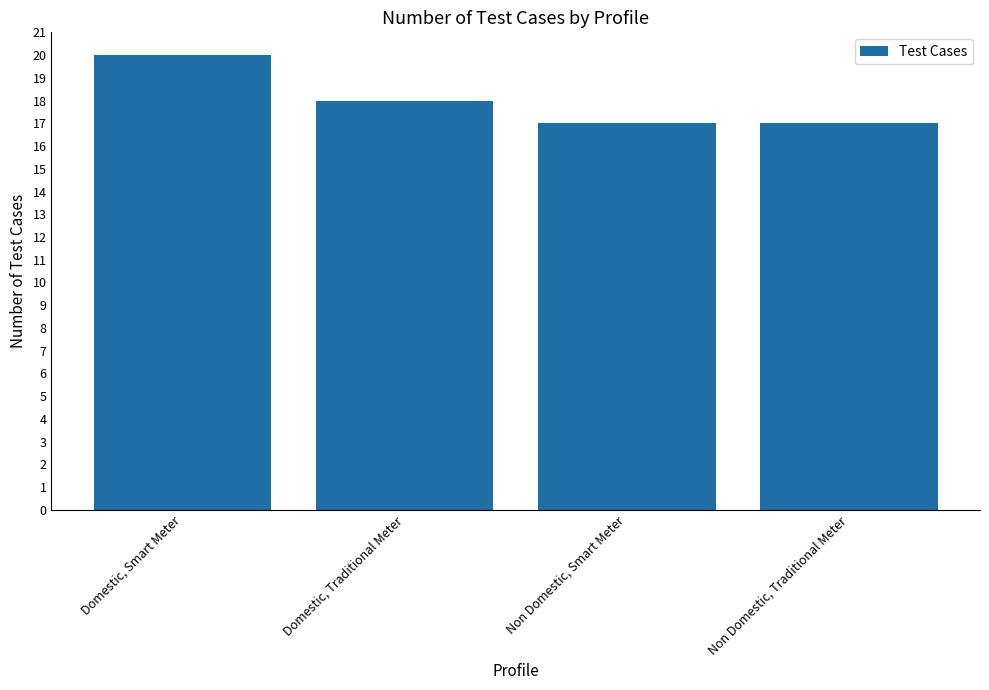

Reading left to right, list all the values displayed in this chart.

20	18	17	17